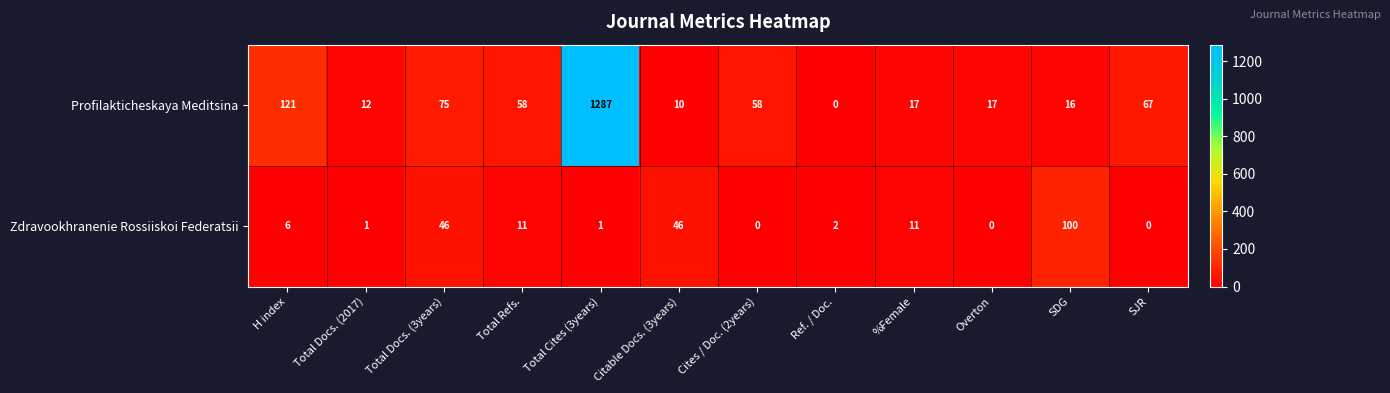

True or false: Zdravookhranenie Rossiiskoi Federatsii has a value of 1 at Ref. / Doc..

False